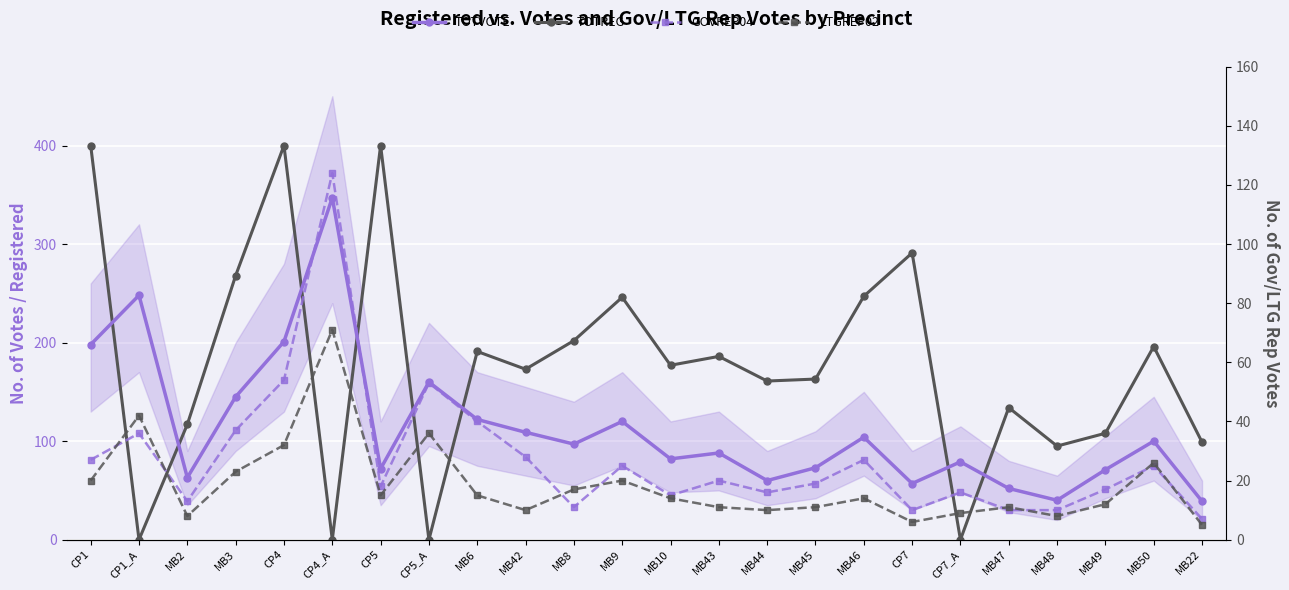

Rank the series by their maximum value, from highest to lowest.

TOTREG, TOTVOTE, GOVREP04, LTGREP02